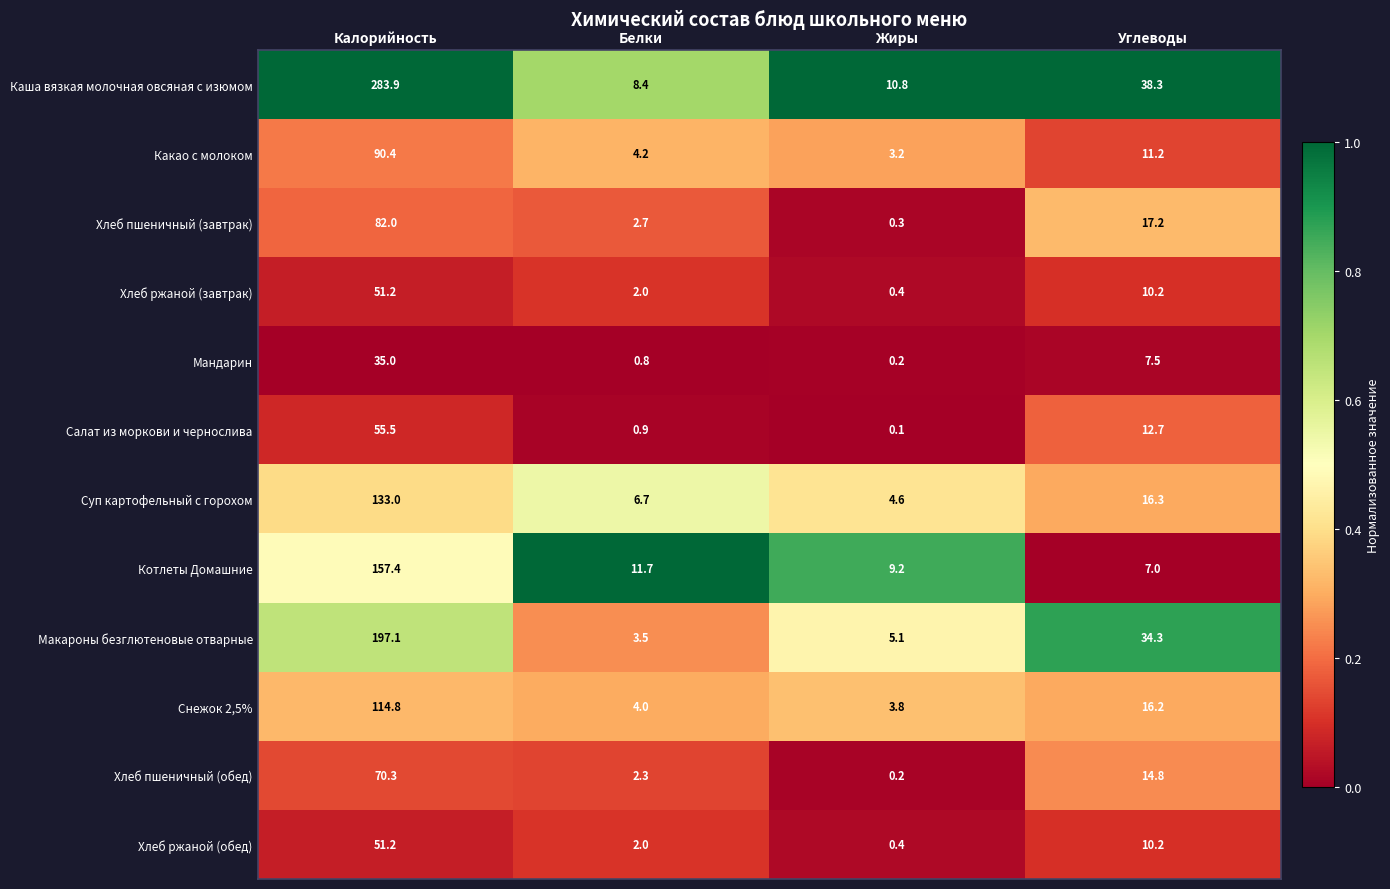

What is the maximum value shown in the chart?

283.9